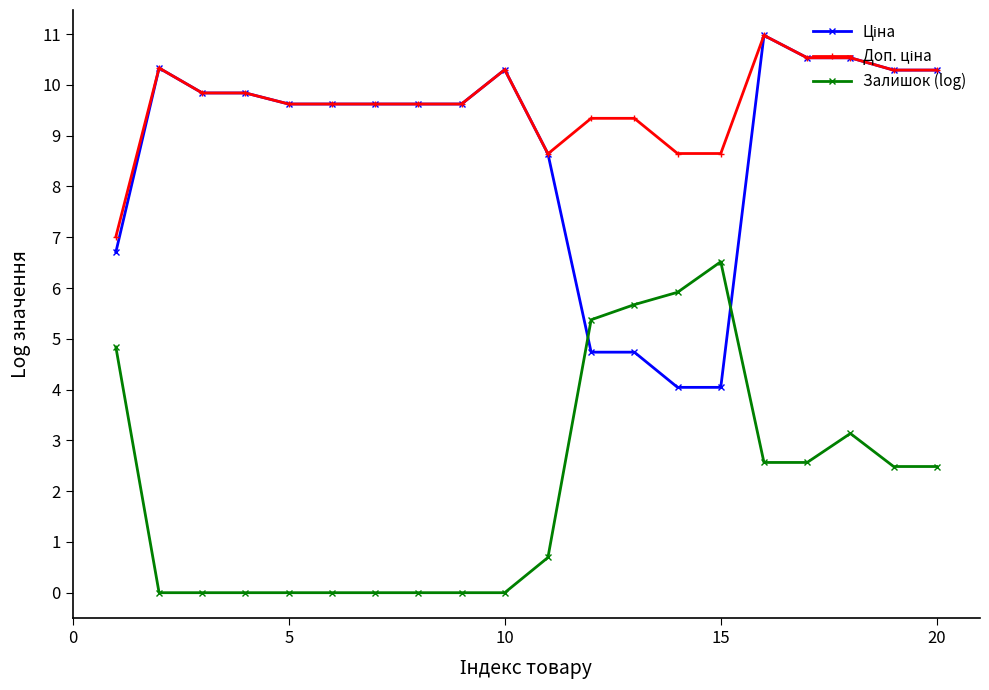

What is the greatest value displayed?

11.0